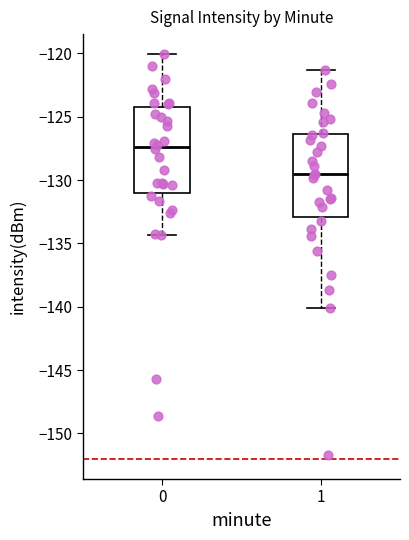

Which box has the highest median line?

0